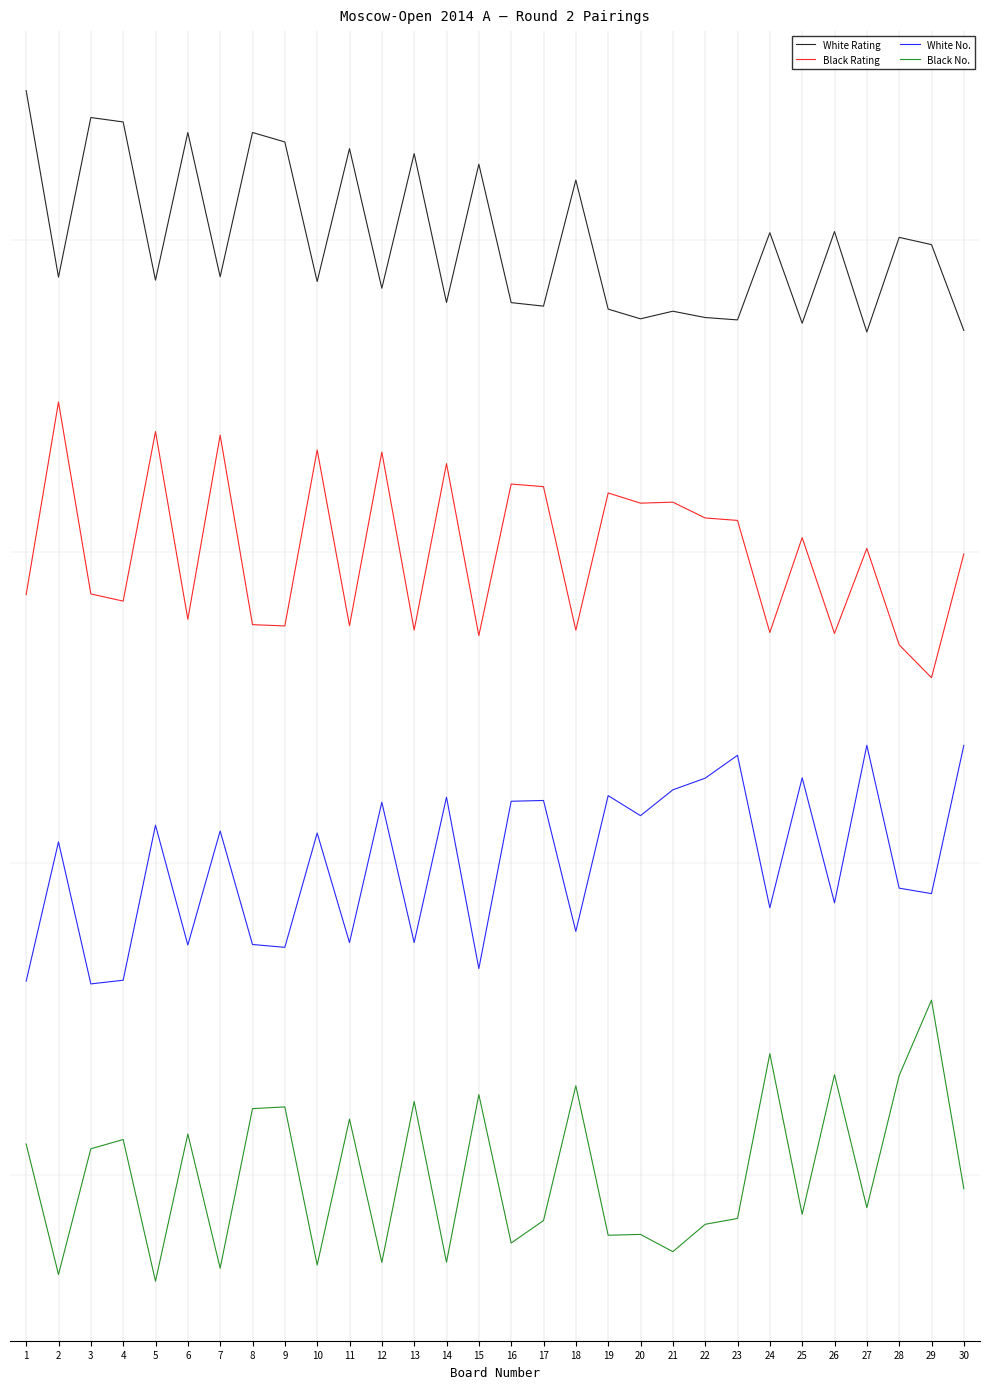

Read the White Rating value at 11.

13.2